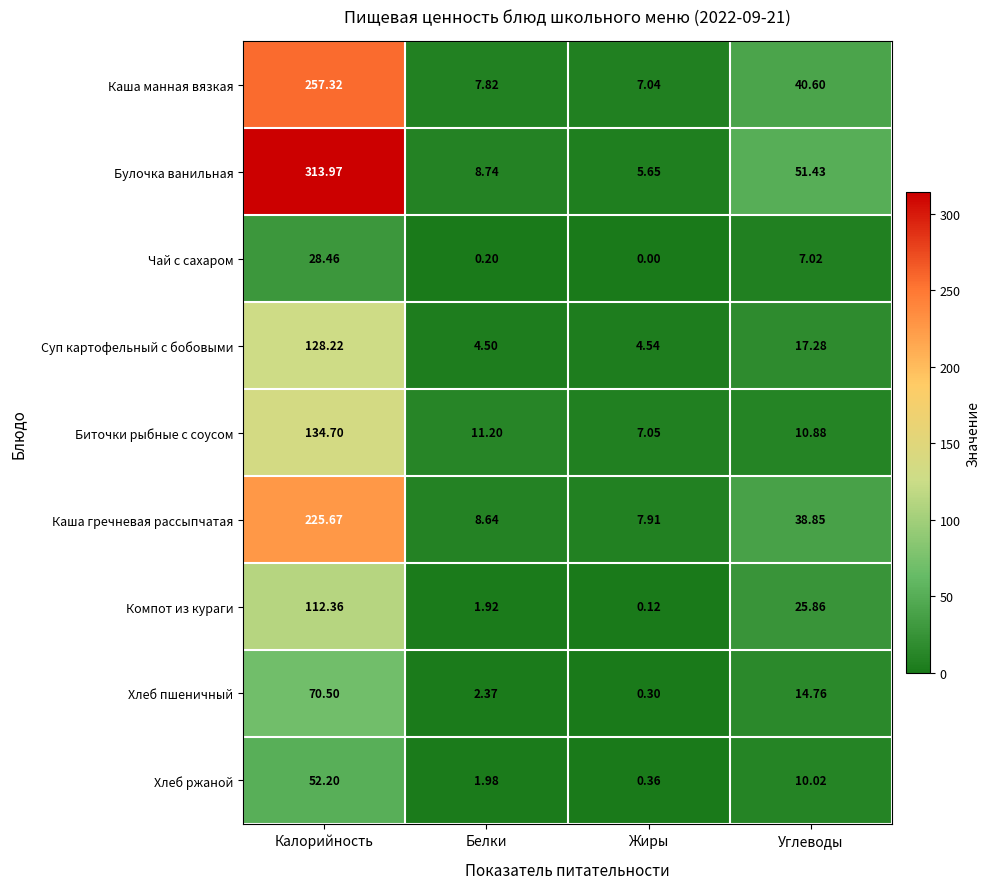

Which series has the largest range (max minus min)?

Булочка ванильная